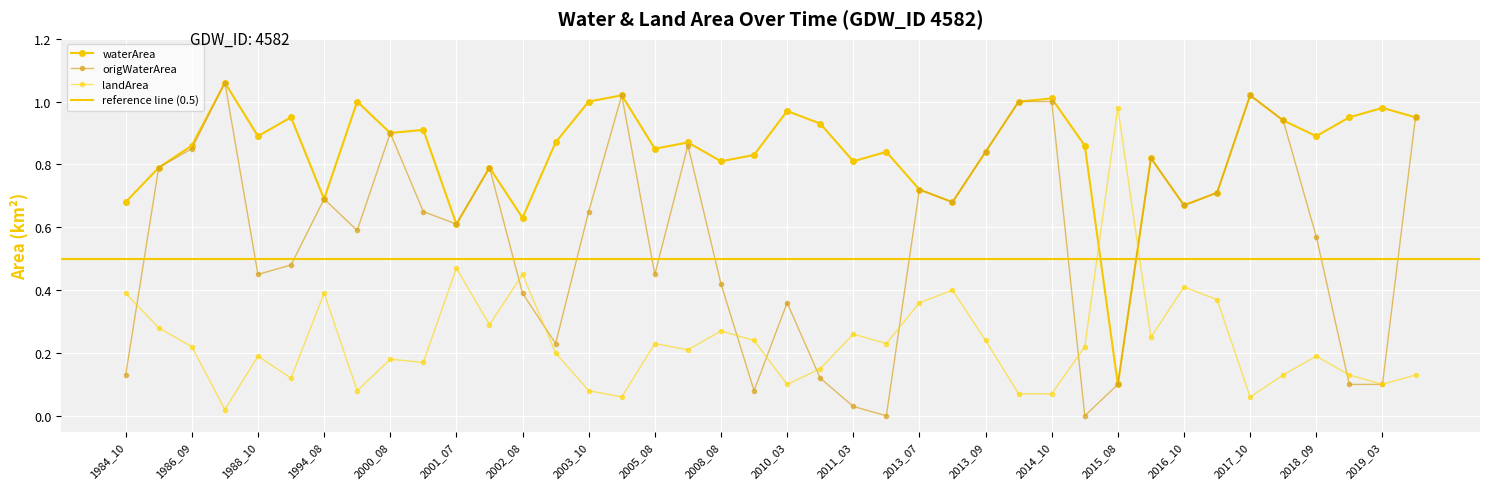

Between 2001_07 and 2009_03, which is larger?

2009_03